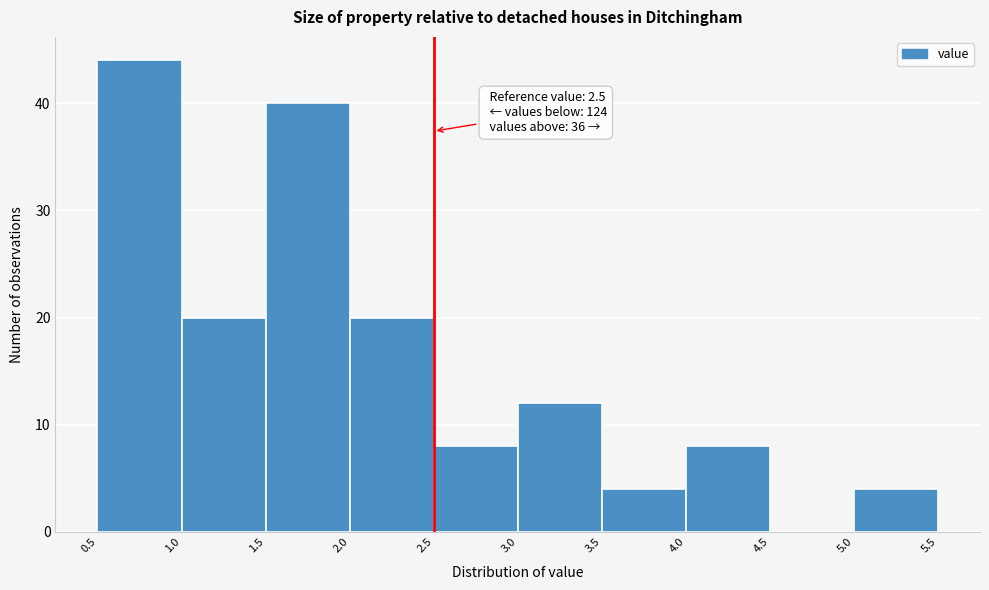

Over which range of the x-axis is the bar tallest?

0.5 to 1.0